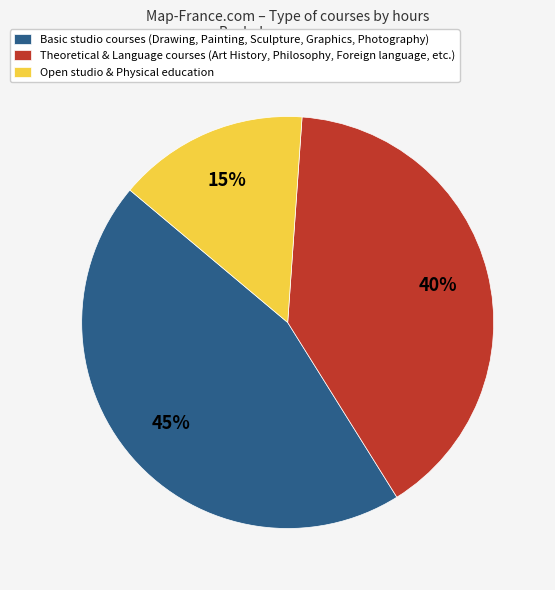

To the nearest percent, what is the average slice percentage?

33%